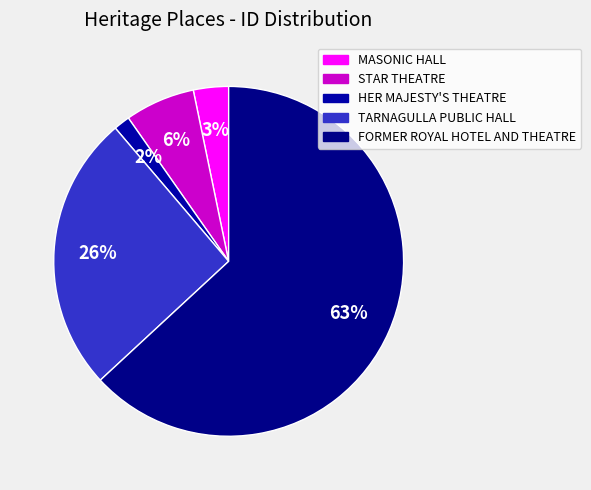

Is there a majority slice in this chart?

Yes